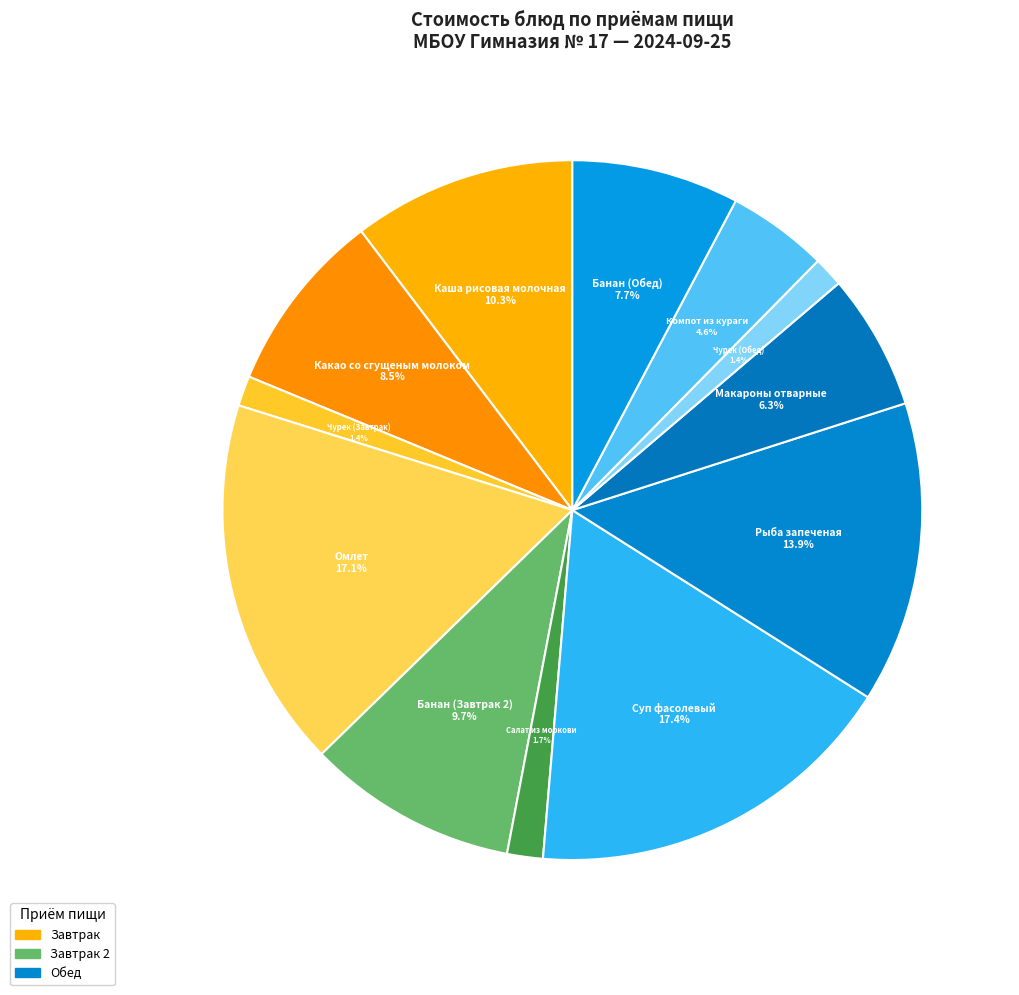

How many segments does this pie chart have?

12